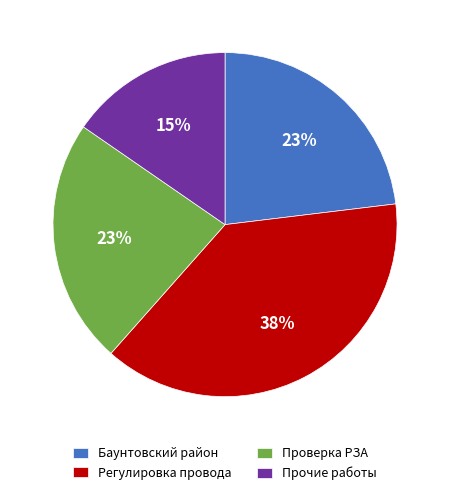

How many slices are in this pie chart?

4